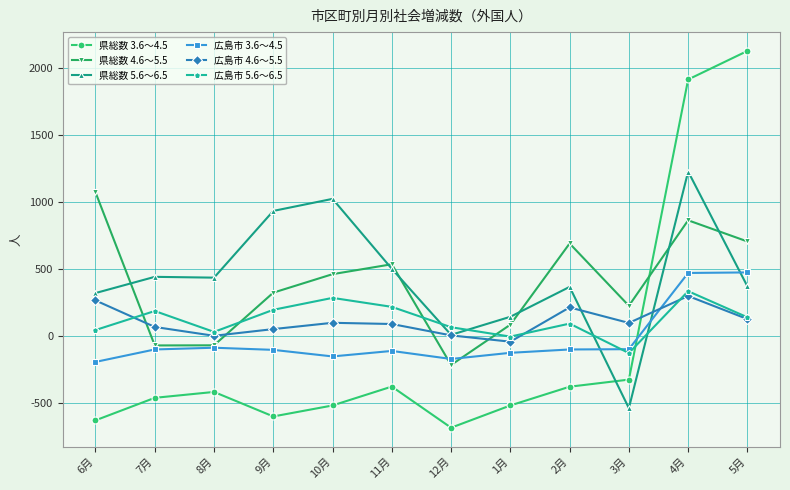

What is the difference between the maximum and minimum values in the 広島市 3.6～4.5 series?

668